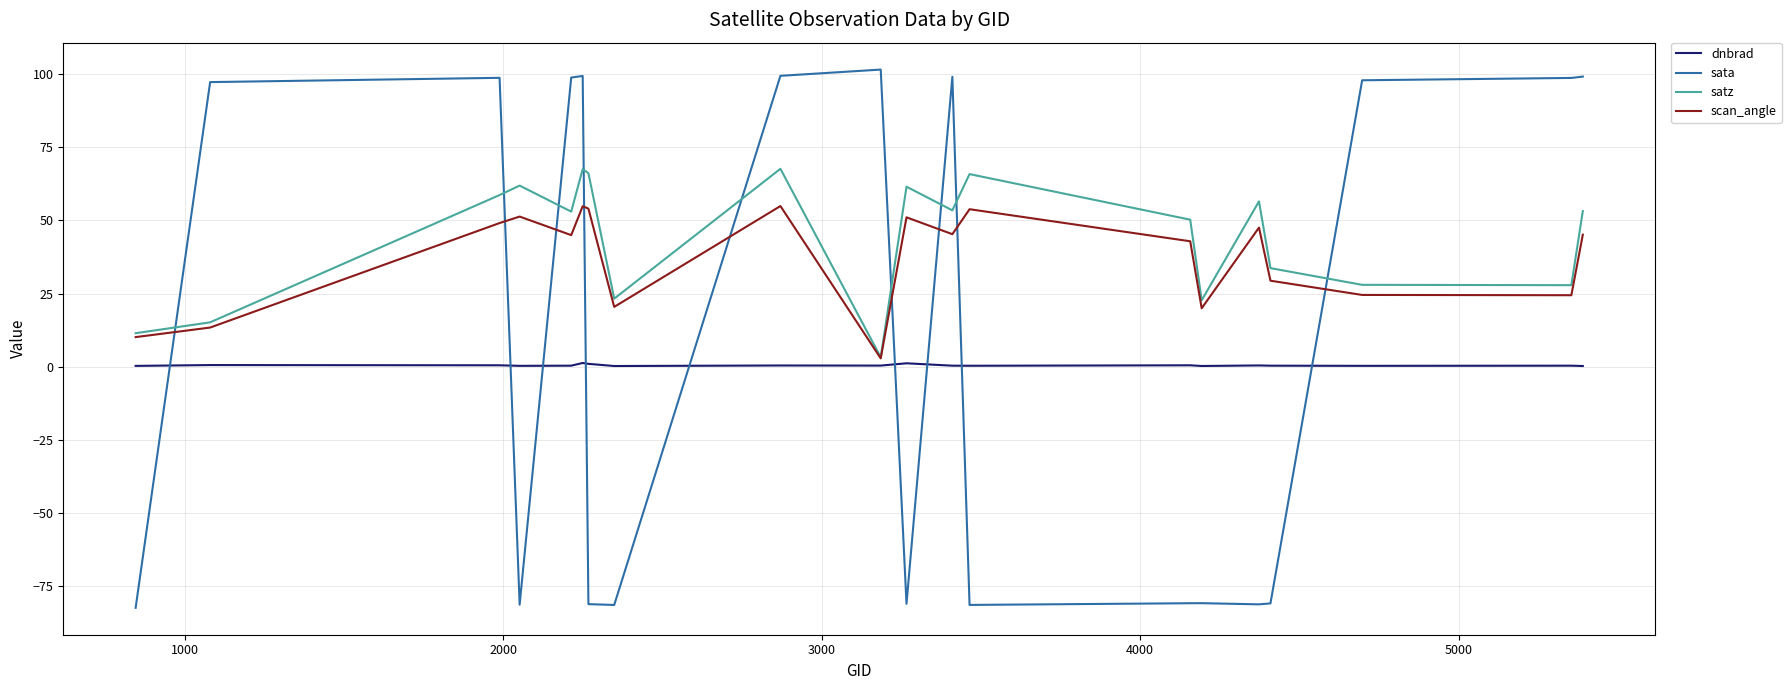

Which series has the largest range (max minus min)?

sata